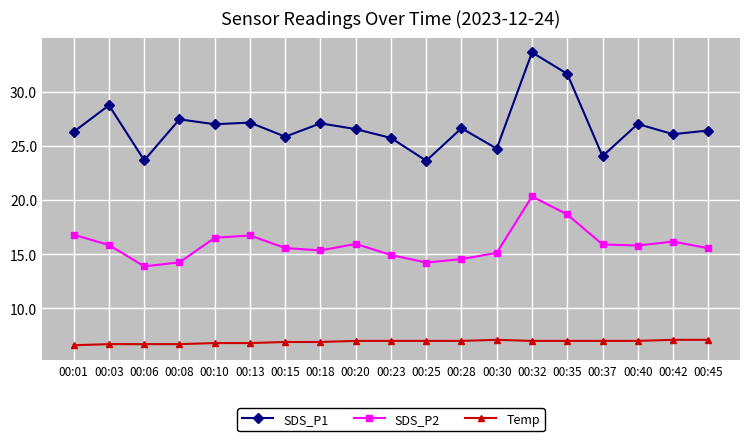

What is the average value of the SDS_P1 series?

26.8